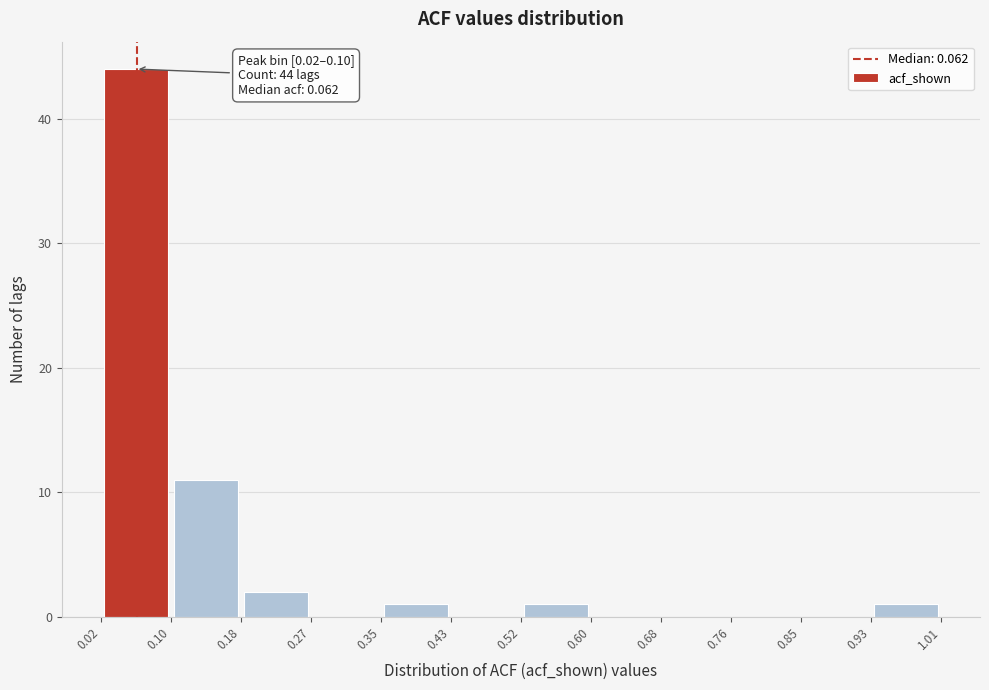

Over which range of the x-axis is the bar tallest?

0.02 to 0.10